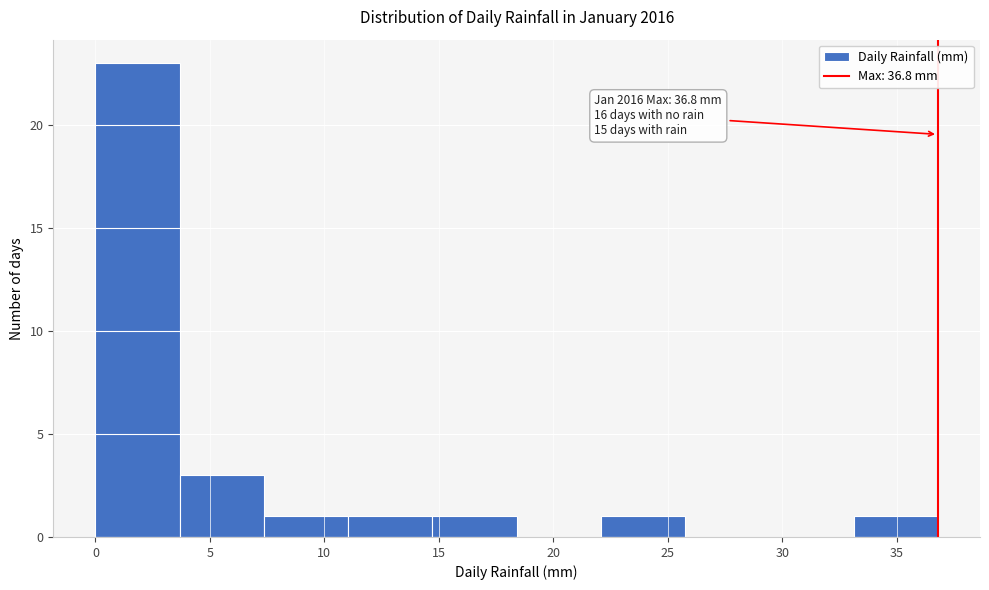

Over which range of the x-axis is the bar tallest?

0.0 to 3.5